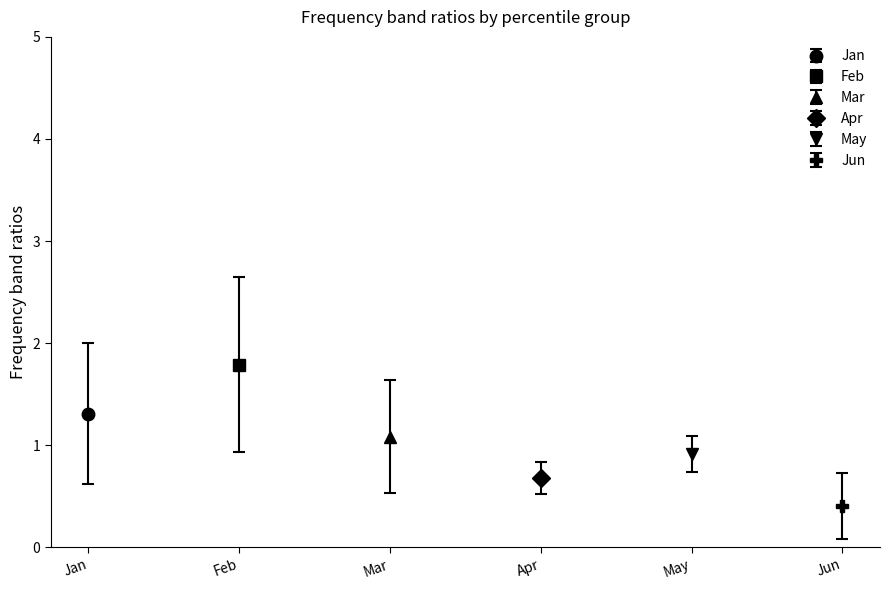

How many series are shown in this chart?

6